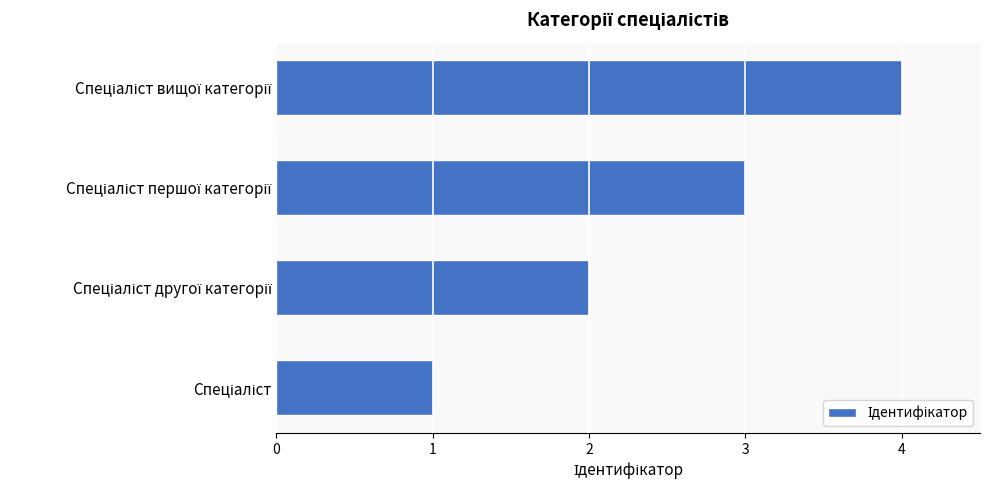

What is the difference between the maximum and minimum values?

3